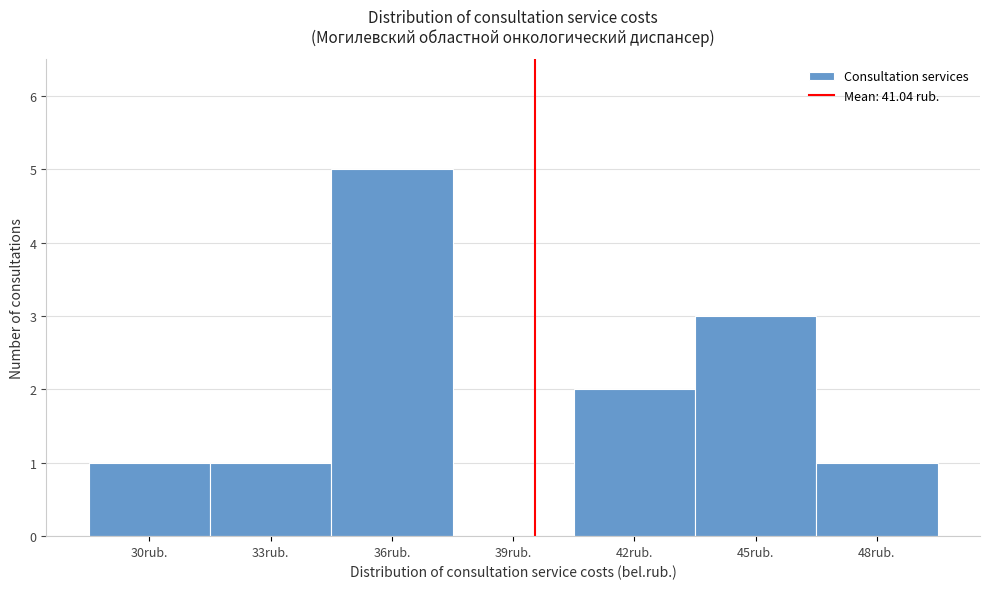

Reading left to right, what are all the values shown in this chart?

30rub.=1	33rub.=1	36rub.=5	39rub.=0	42rub.=2	45rub.=3	48rub.=1